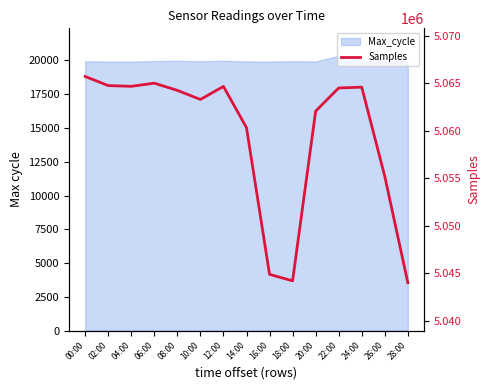

How many points are lower than both their immediate neighbors (excluding endpoints)?

3